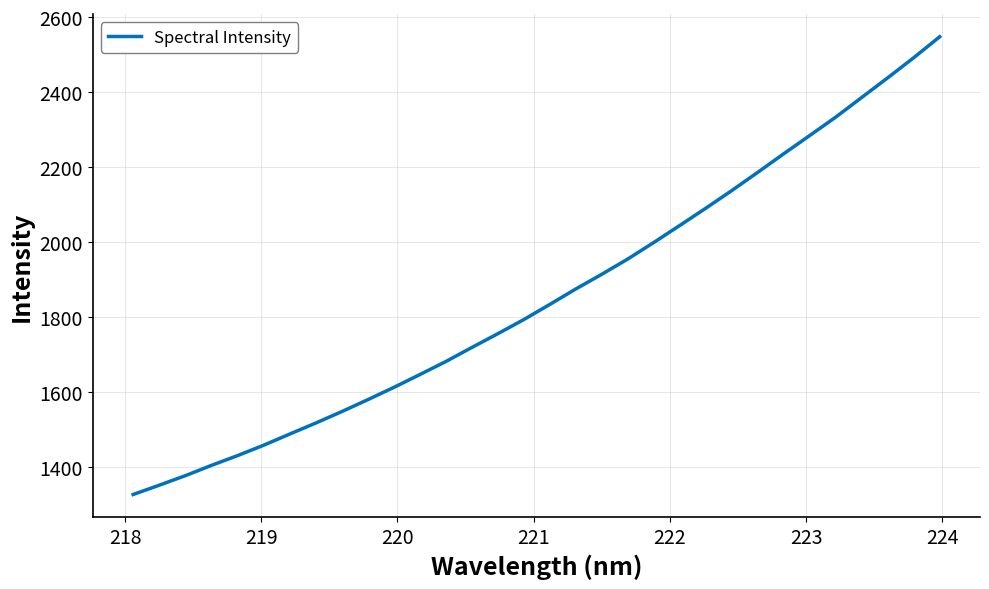

What is the difference between the maximum and minimum values?

1221.2